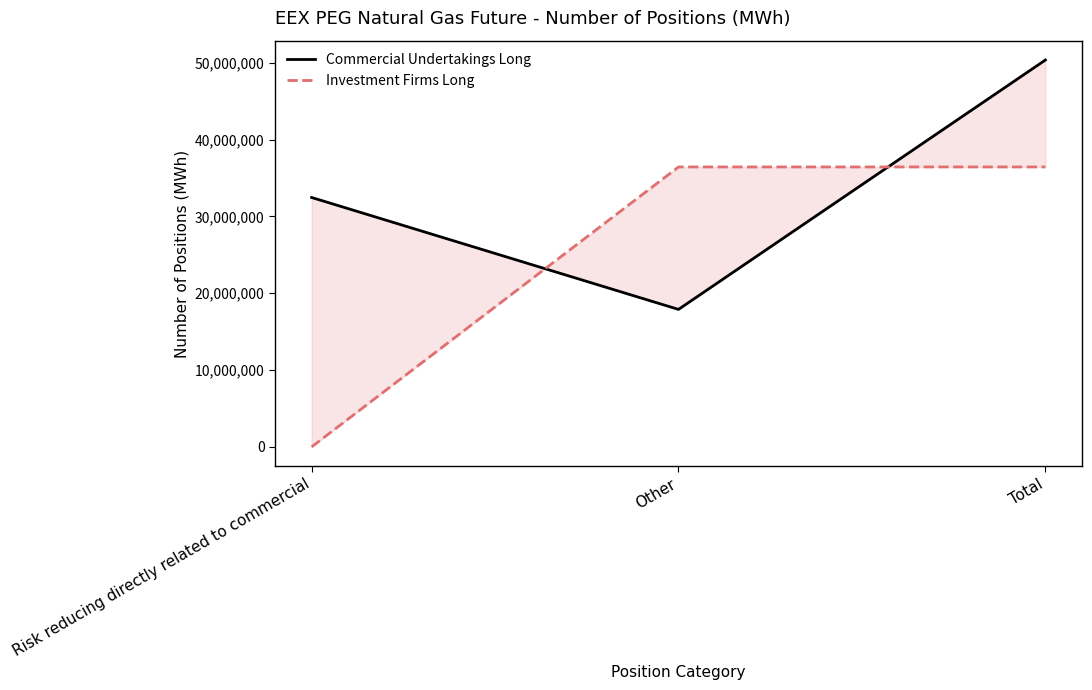

At Risk reducing directly related to commercial, list the series in order from smallest to largest.

Investment Firms Long, Commercial Undertakings Long